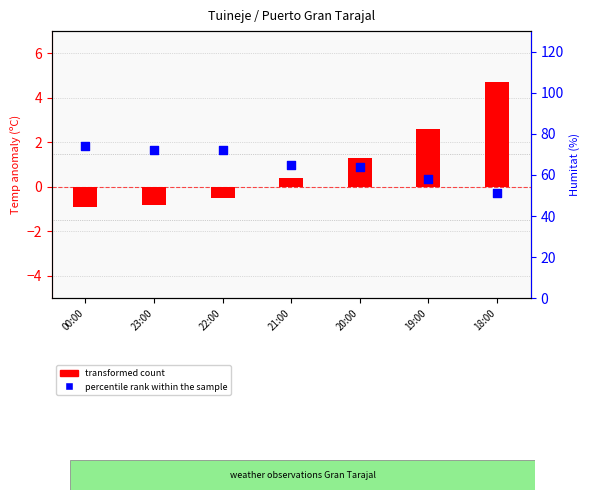

Is the value of transformed count at 19:00 greater than the value of percentile rank within the sample at 20:00?

No